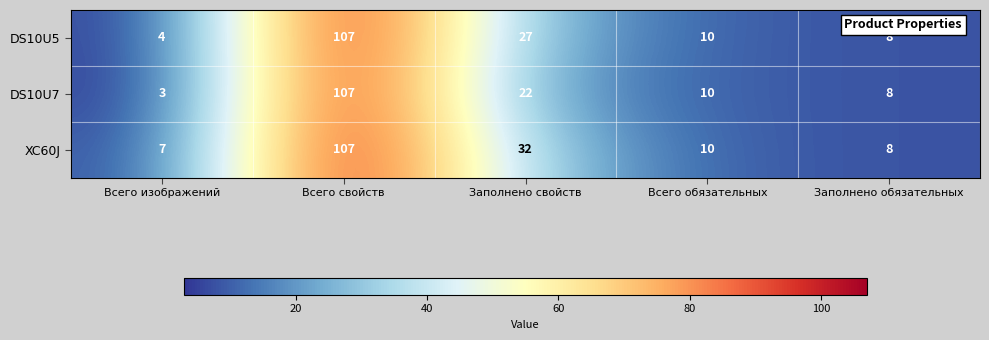

Rank the categories by DS10U7 value from lowest to highest.

Всего изображений, Заполнено обязательных, Всего обязательных, Заполнено свойств, Всего свойств